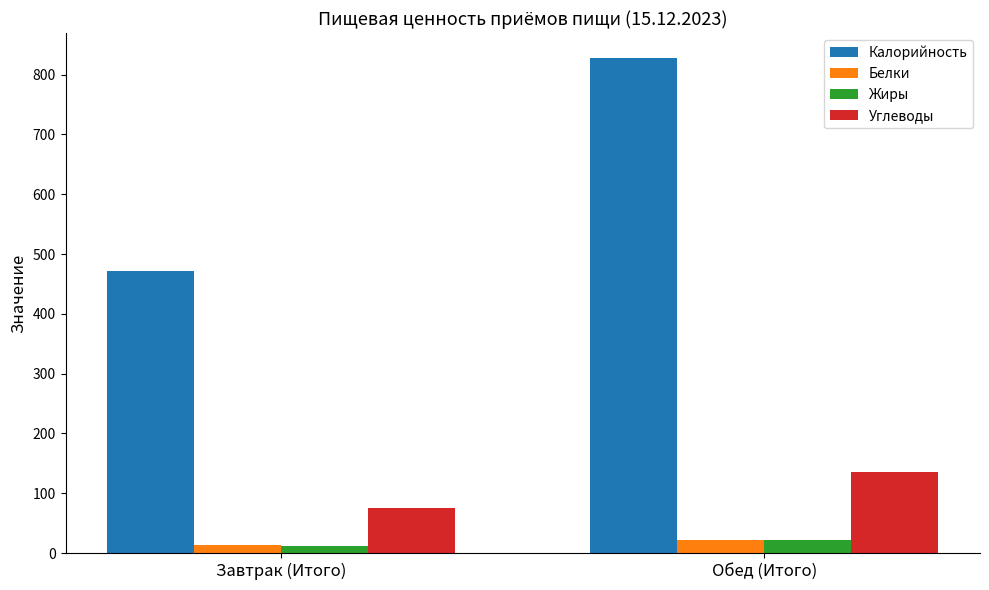

Which series has the largest total across all categories?

Калорийность